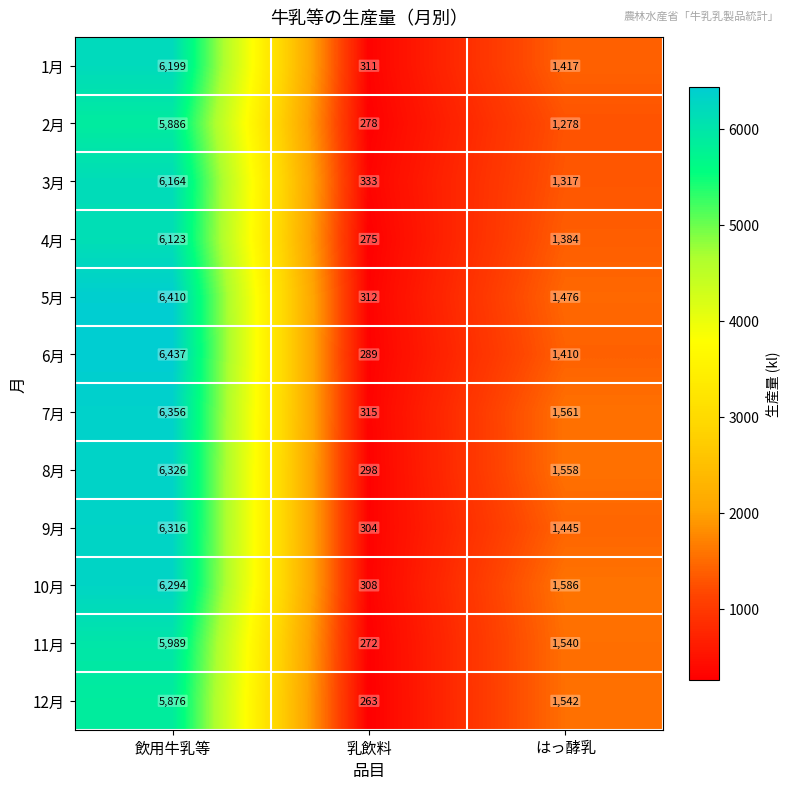

What is the total value across all series at はっ酵乳?

17514